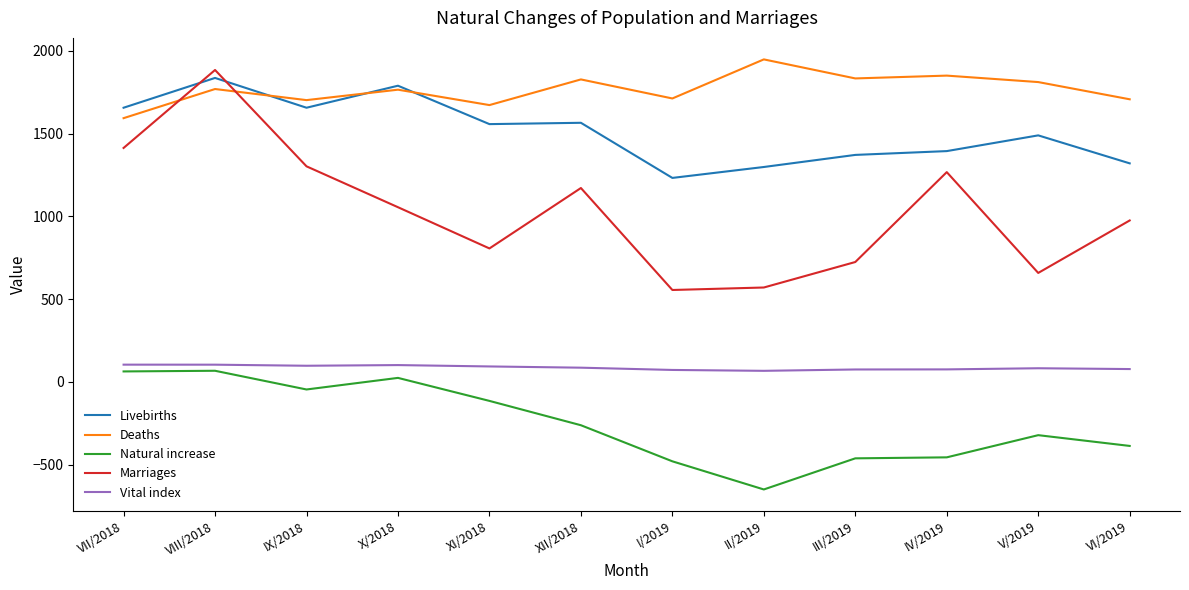

At V/2019, list the series in order from smallest to largest.

Natural increase, Vital index, Marriages, Livebirths, Deaths